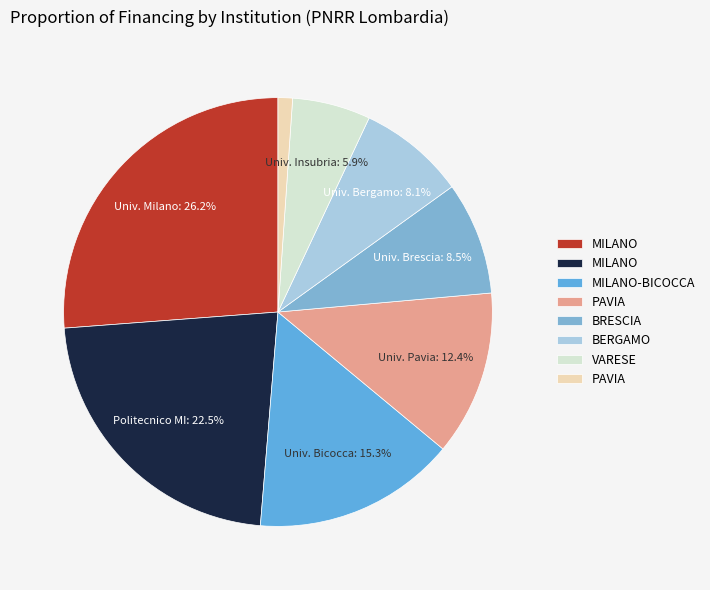

Count the number of slices in the pie.

8